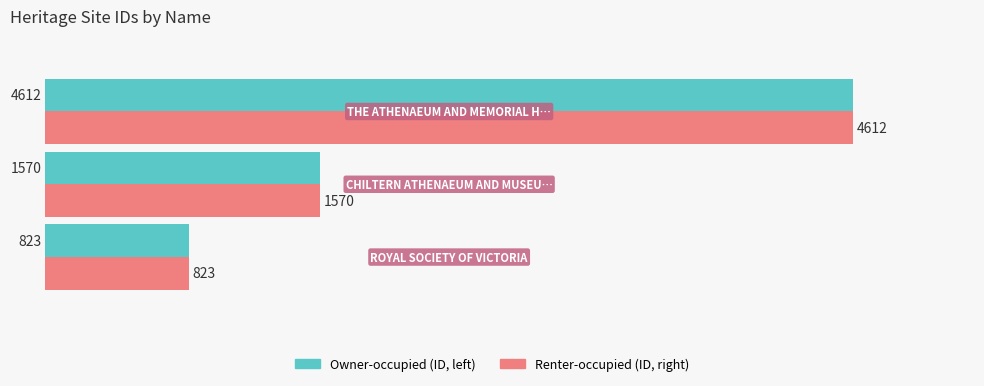

At which category is the sum across all series the highest?

2.0